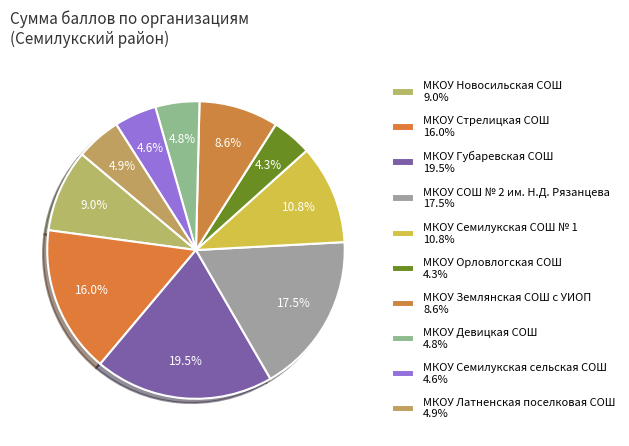

Which category has the biggest portion of the pie?

МКОУ Губаревская СОШ